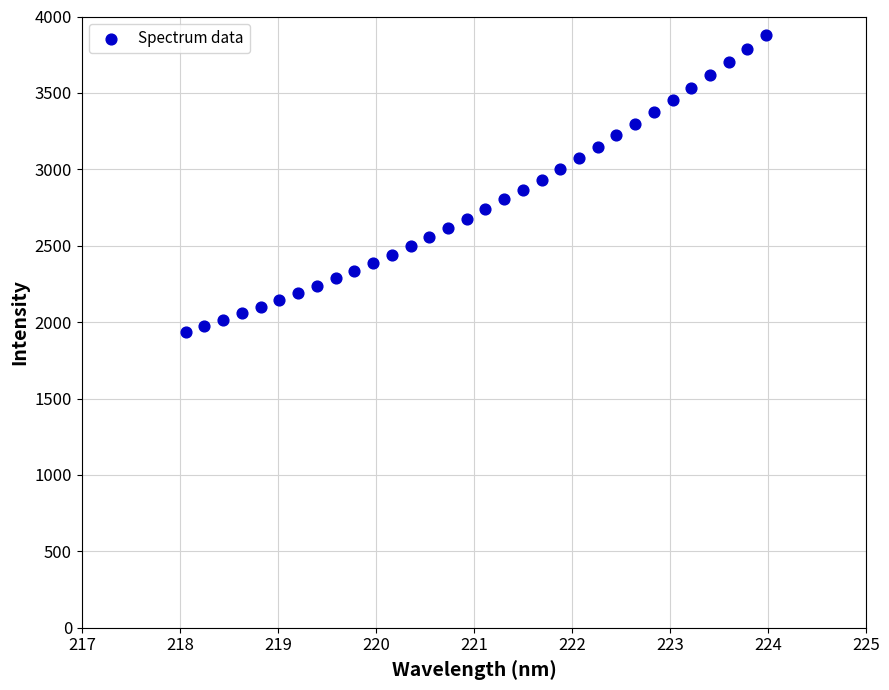

What is the range of Y values (max minus min)?

1943.7